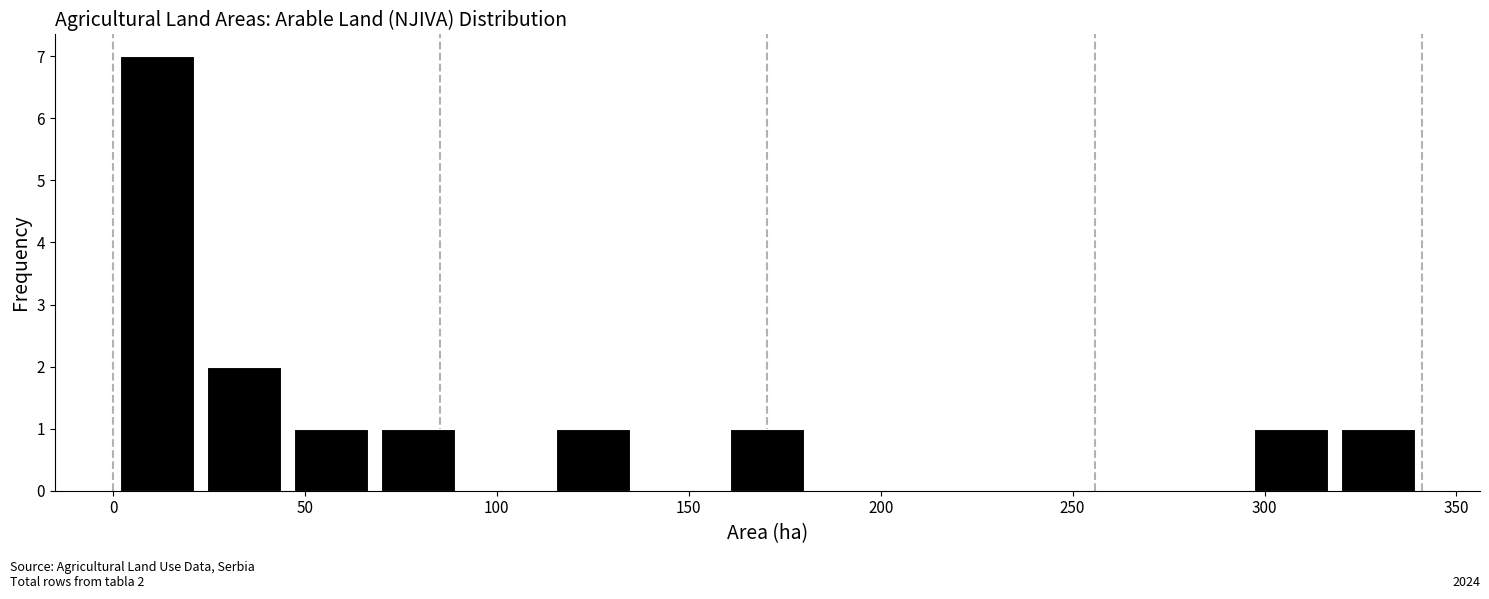

Which range on the x-axis has the tallest bar?

0 to 25